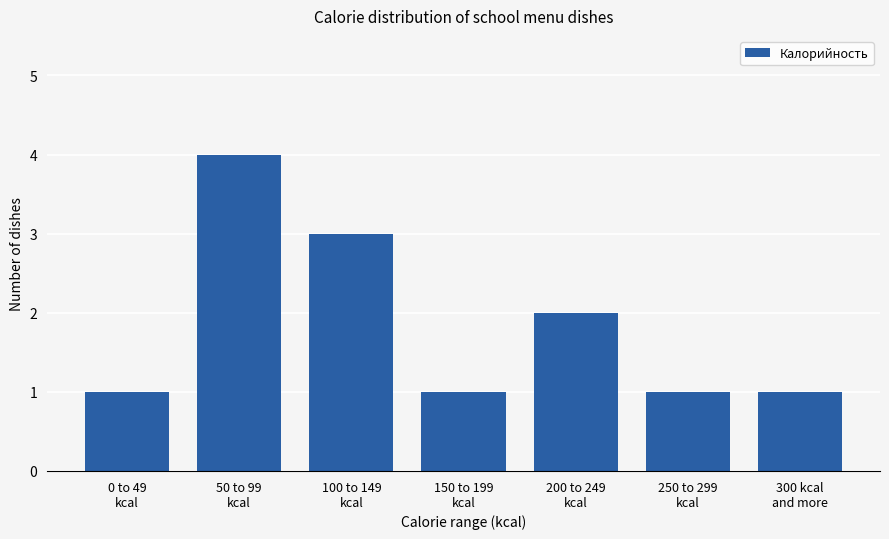

Reading left to right, transcribe all the data shown in this chart.

1	4	3	1	2	1	1